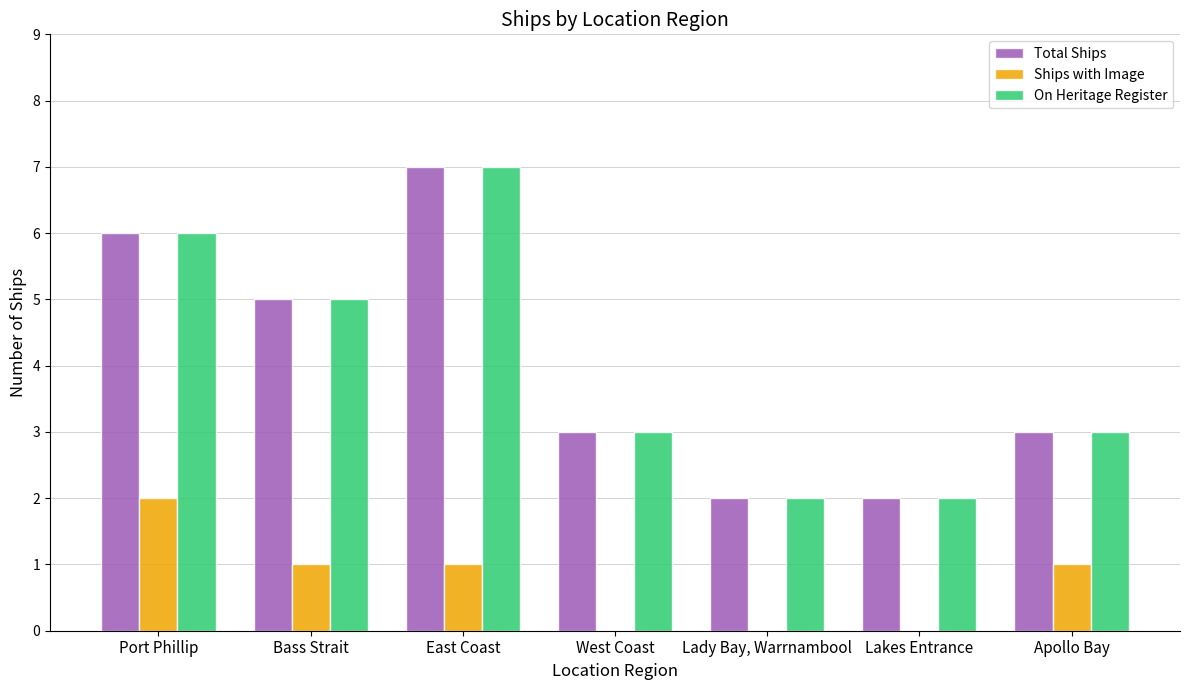

At which category is the sum across all series the highest?

East Coast